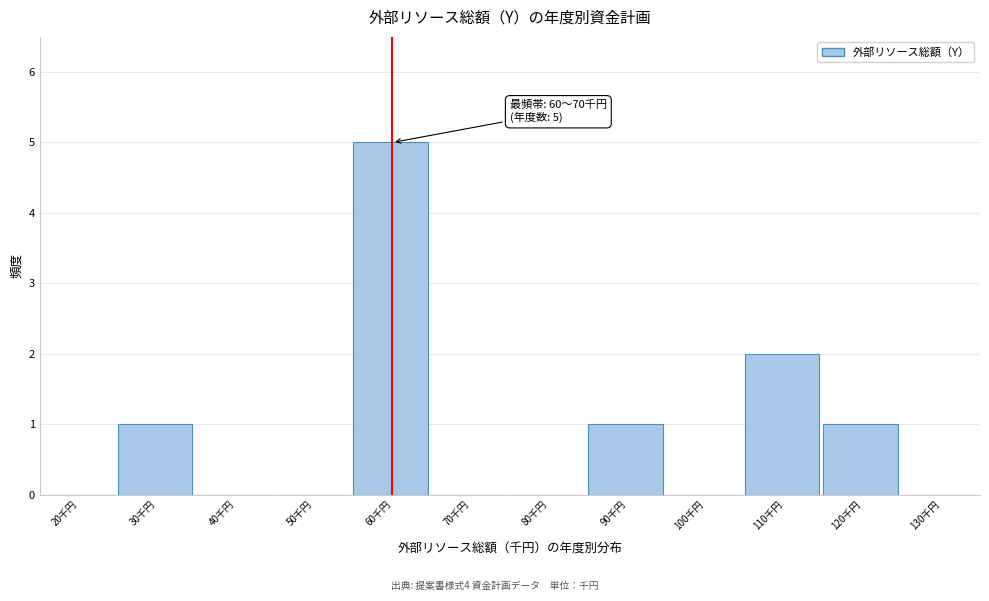

Reading left to right, transcribe all the data shown in this chart.

20千円=0	30千円=1	40千円=0	50千円=0	60千円=5	70千円=0	80千円=0	90千円=1	100千円=0	110千円=2	120千円=1	130千円=0